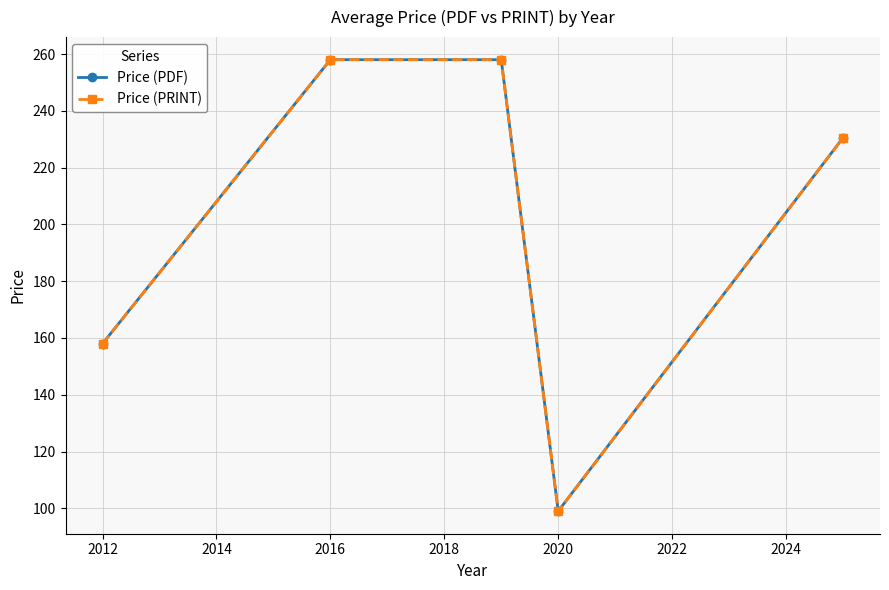

What is the value of the Price (PDF) point at the 3rd from the left?

258.0